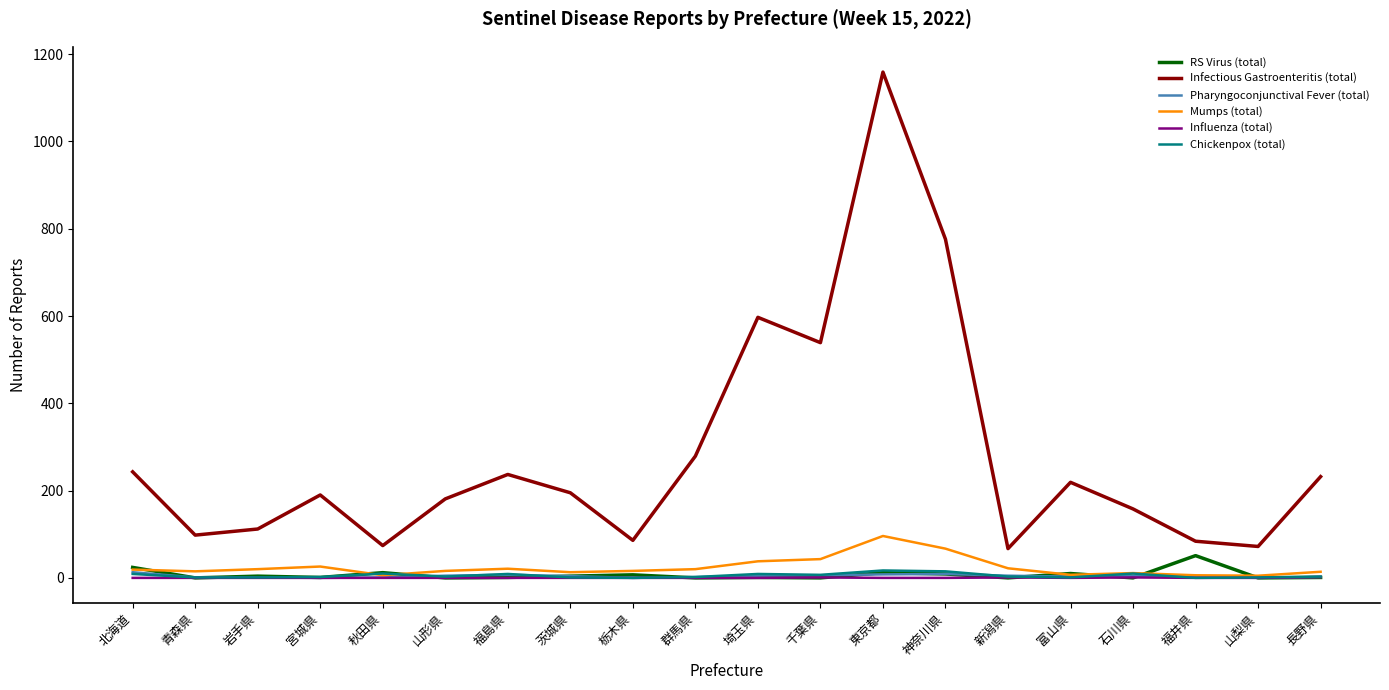

What is the average value of the Infectious Gastroenteritis (total) series?

280